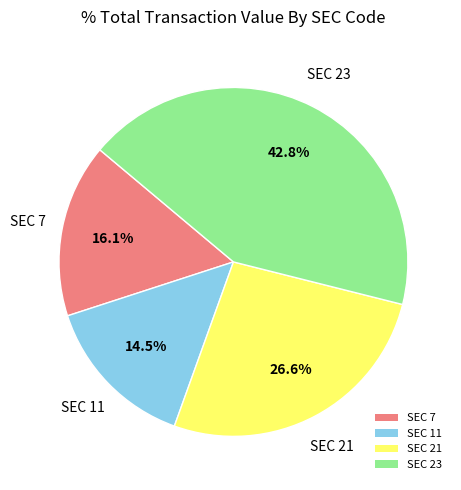

Which category has the biggest portion of the pie?

SEC 23